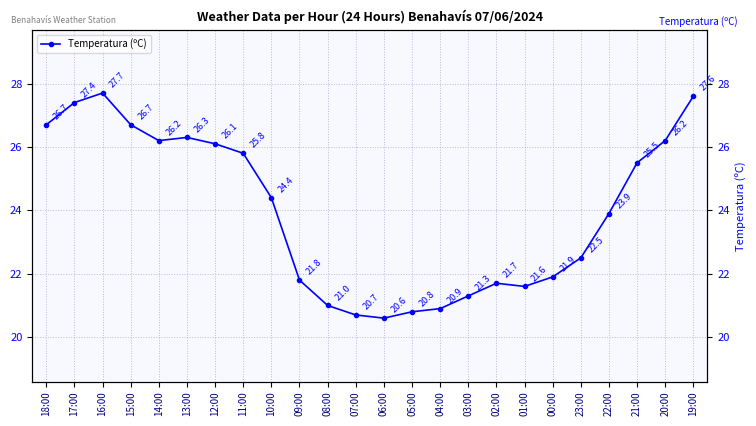

At which category does the data reach its first local peak?

16:00